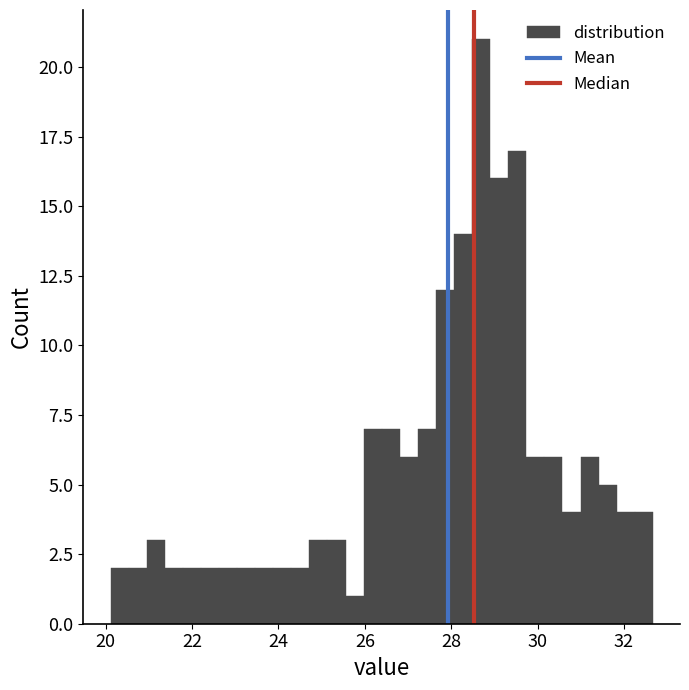

Around what value on the x-axis is the tallest bar? Give the approximate position of its centre, as read against the axis.

28.6